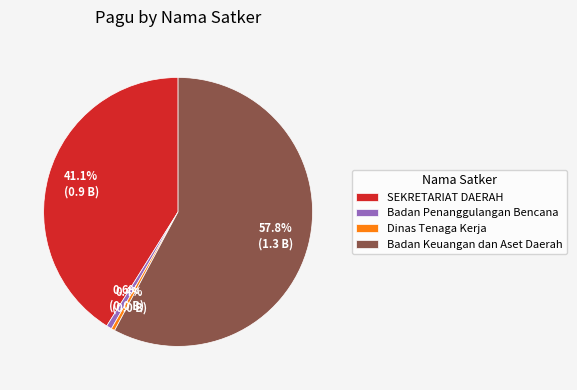

Count the number of slices in the pie.

4